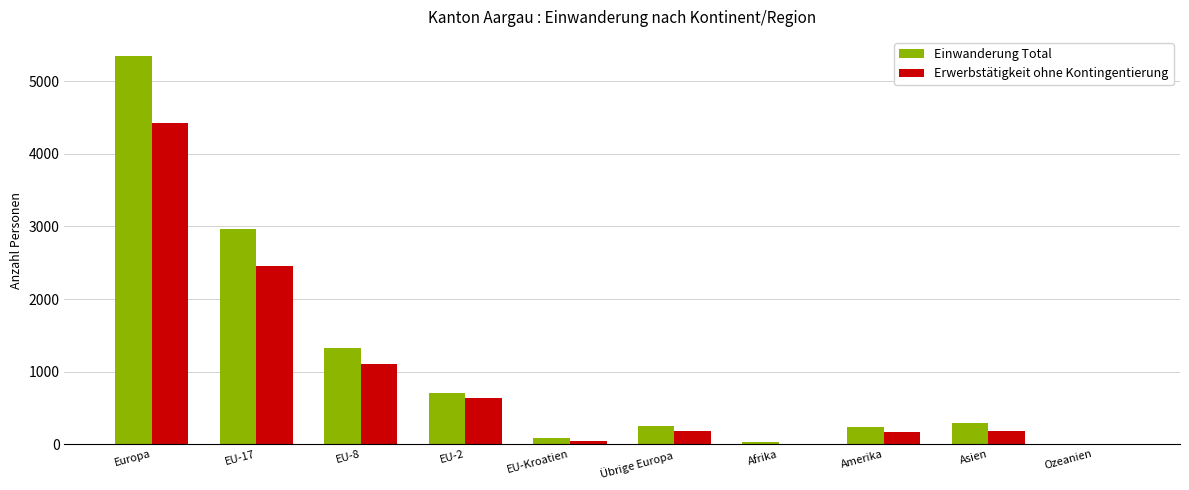

At which label does Einwanderung Total first exceed 295?

Europa